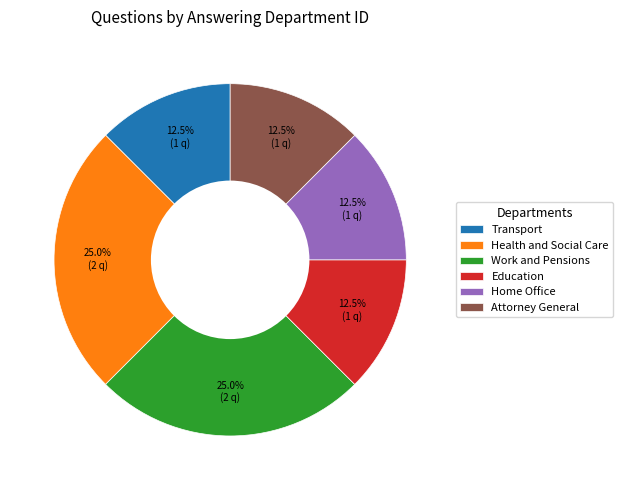

Is there any slice that represents more than half of the pie?

No